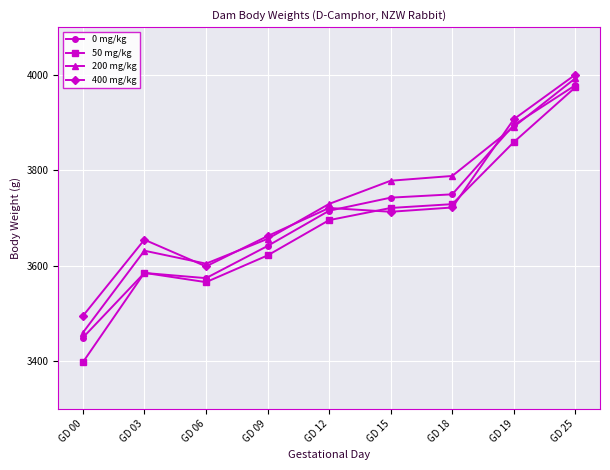

What is the difference between the highest and lowest values at GD 15?

65.1